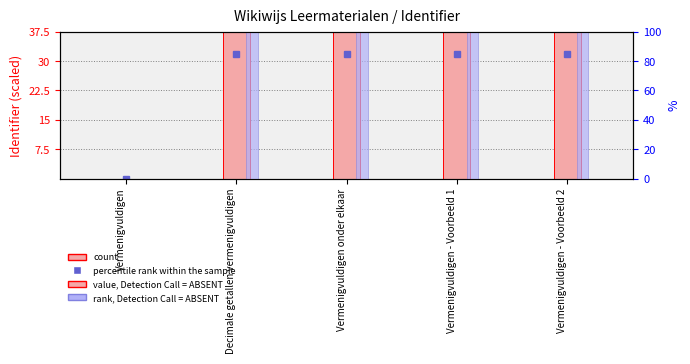

True or false: rank, Detection Call = ABSENT has a value of 100.0 at Decimale getallen vermenigvuldigen.

True